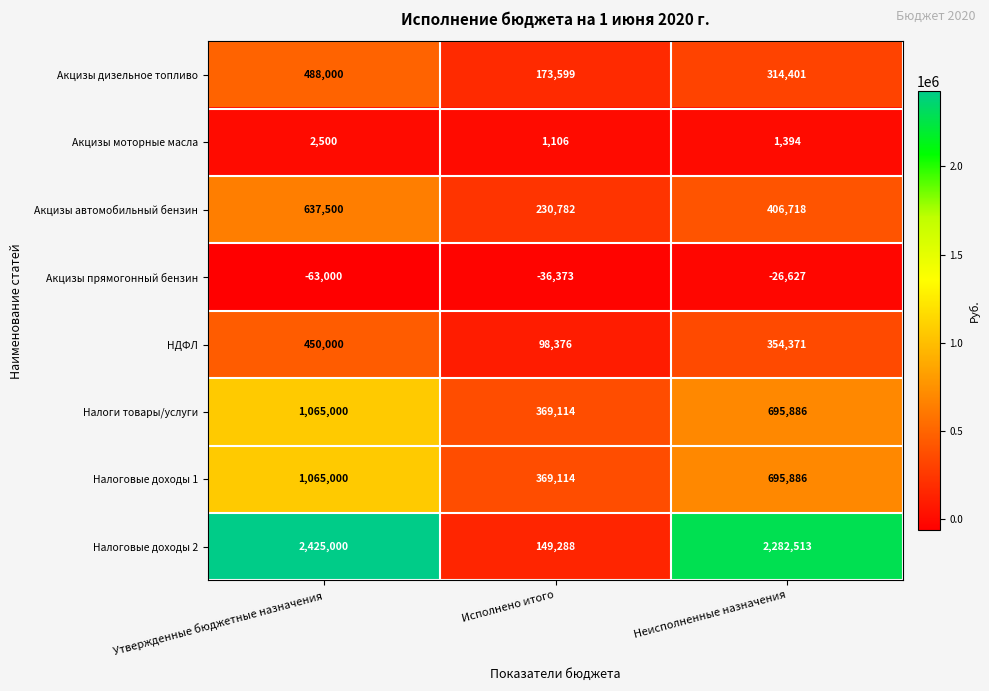

What is the sum of the Налоговые доходы 2 values at Исполнено итого and Неисполненные назначения?

2431801